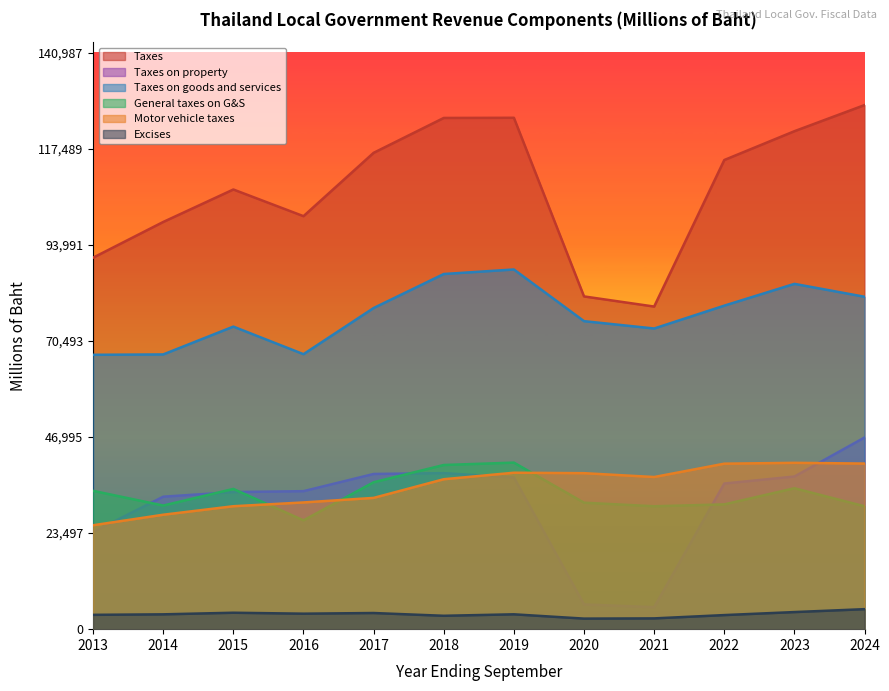

At how many categories does at least one series exceed 79243?

11